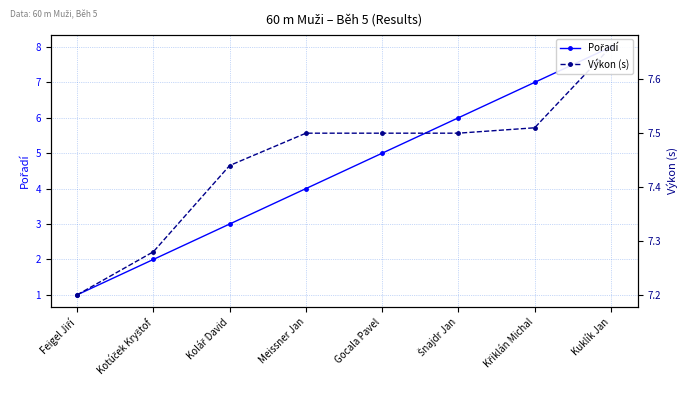

Rank the series by their maximum value, from highest to lowest.

Pořadí, Výkon (s)